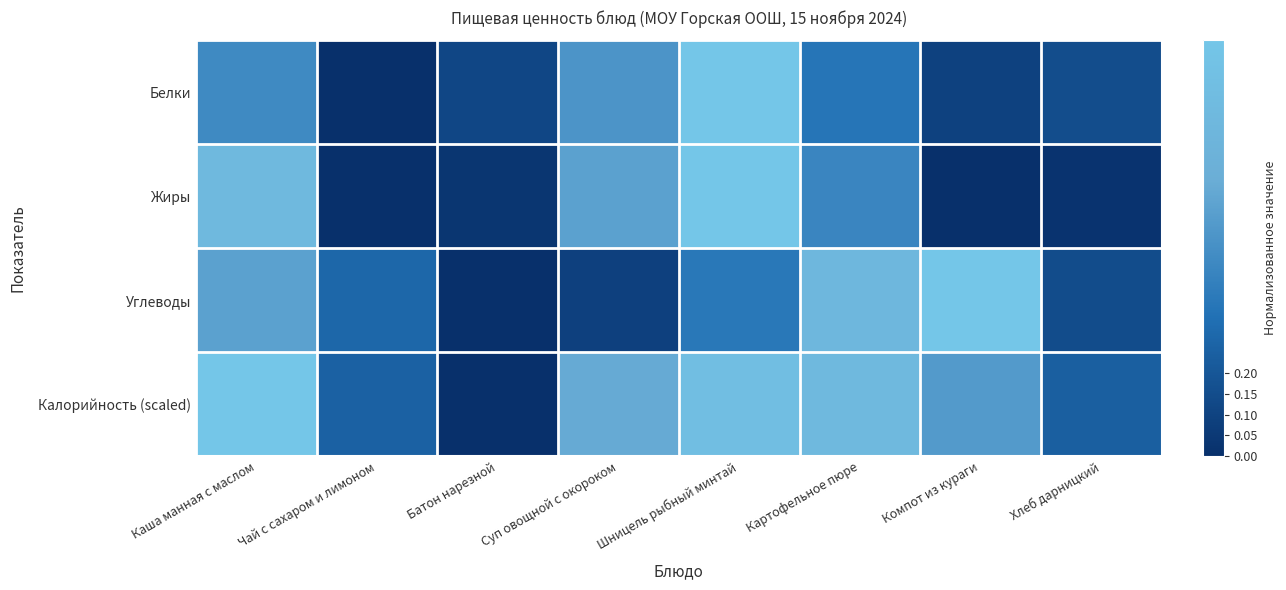

Reading right to left, what are all the values shown in this chart?

Белки: Хлеб дарницкий=0.2	Компот из кураги=0.1	Картофельное пюре=0.4	Шницель рыбный минтай=1.0	Суп овощной с окороком=0.5	Батон нарезной=0.1	Чай с сахаром и лимоном=0.0	Каша манная с маслом=0.5
Жиры: Хлеб дарницкий=0.0	Компот из кураги=0.0	Картофельное пюре=0.4	Шницель рыбный минтай=1.0	Суп овощной с окороком=0.6	Батон нарезной=0.0	Чай с сахаром и лимоном=0.0	Каша манная с маслом=0.8
Углеводы: Хлеб дарницкий=0.1	Компот из кураги=1.0	Картофельное пюре=0.8	Шницель рыбный минтай=0.4	Суп овощной с окороком=0.1	Батон нарезной=0.0	Чай с сахаром и лимоном=0.3	Каша манная с маслом=0.6
Калорийность (scaled): Хлеб дарницкий=0.2	Компот из кураги=0.6	Картофельное пюре=0.8	Шницель рыбный минтай=0.9	Суп овощной с окороком=0.6	Батон нарезной=0.0	Чай с сахаром и лимоном=0.3	Каша манная с маслом=1.0